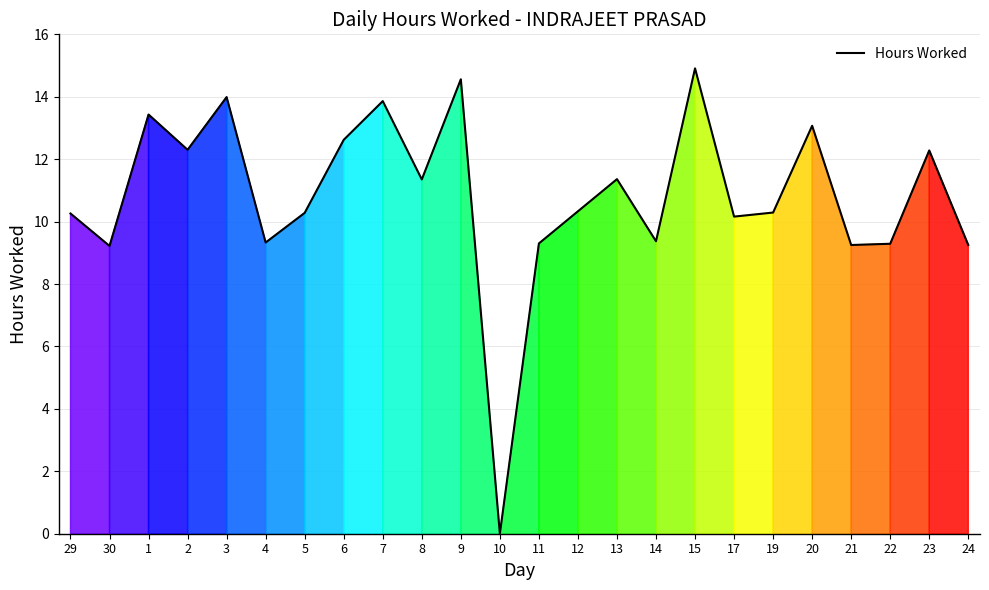

What is the change in value from 30 to 15?

+5.7